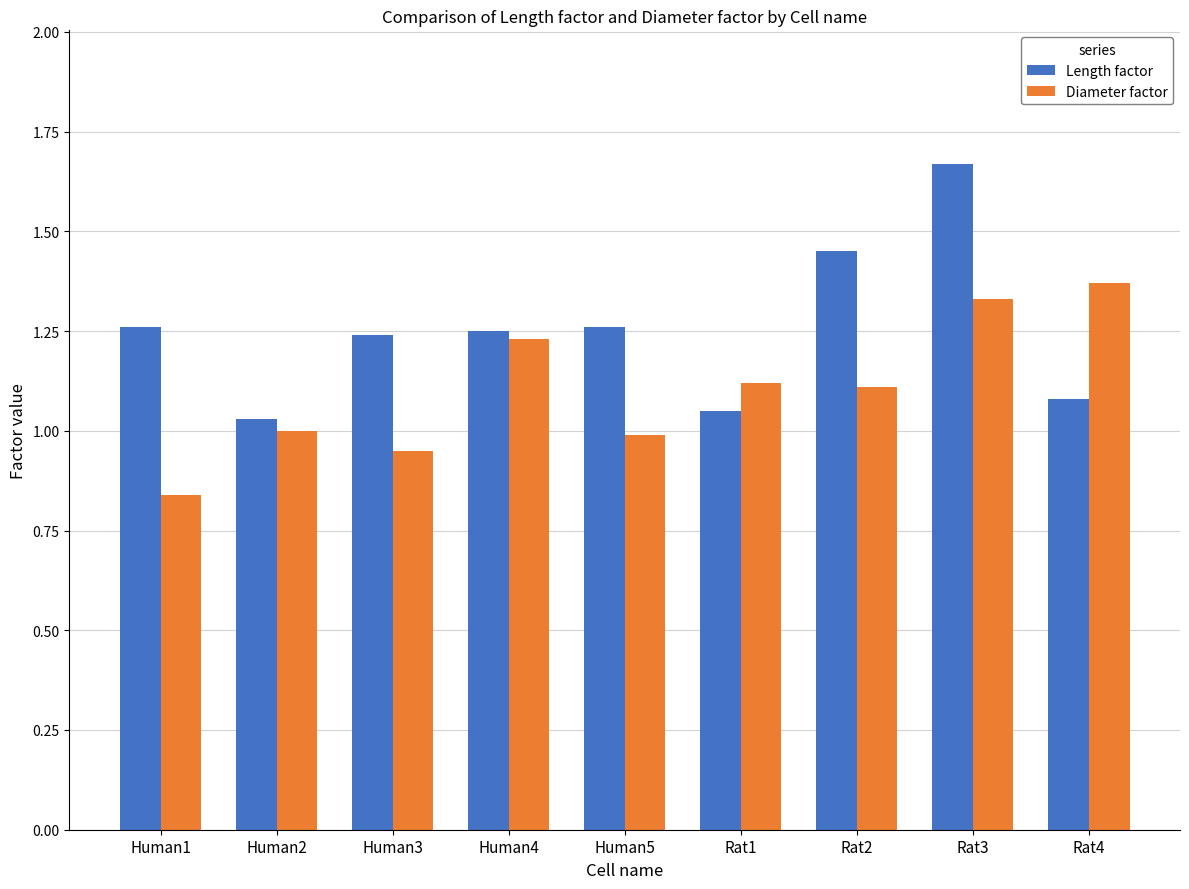

Which series has the largest range (max minus min)?

Length factor